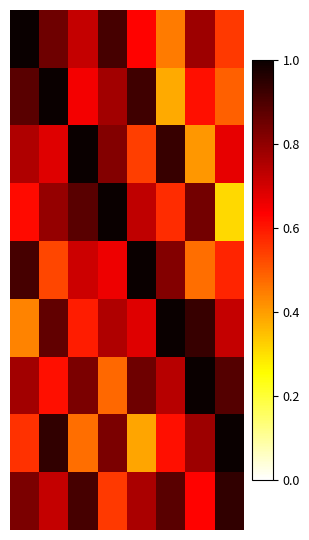

How many distinct data groups are displayed?

9